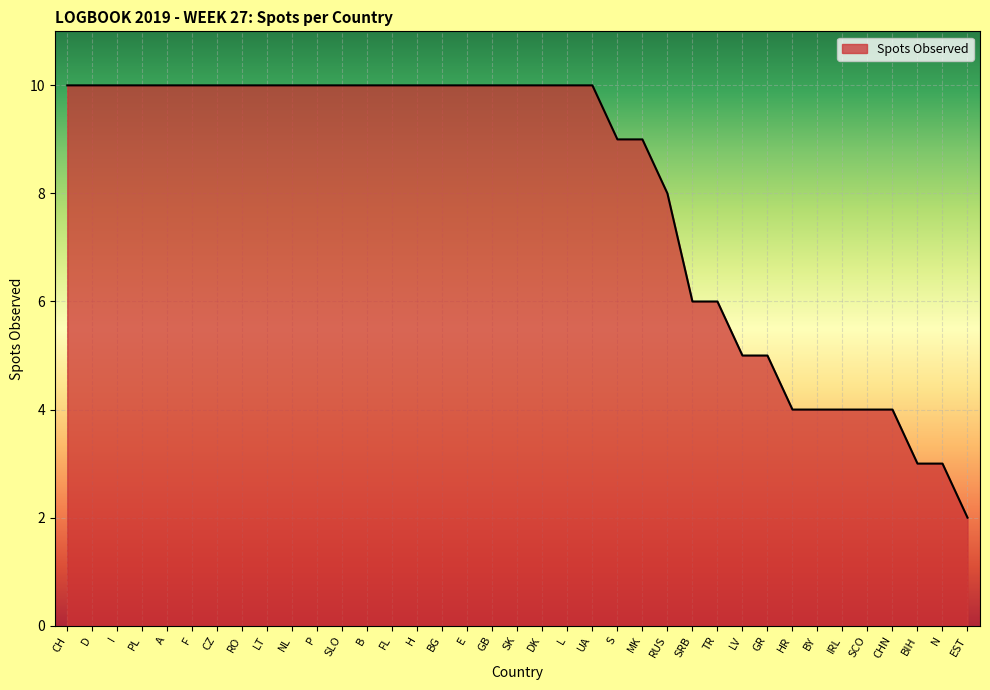

What position from the left is A?

5